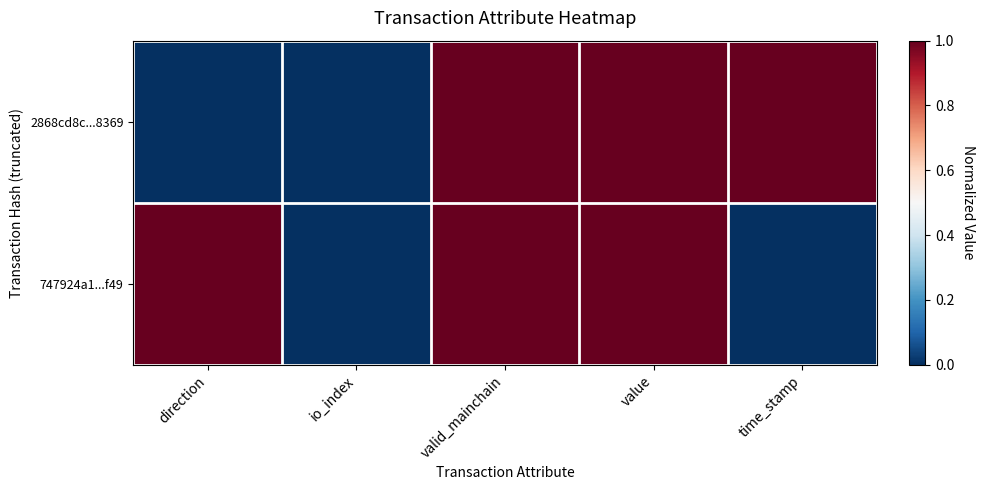

Between io_index and value, which is larger?

value